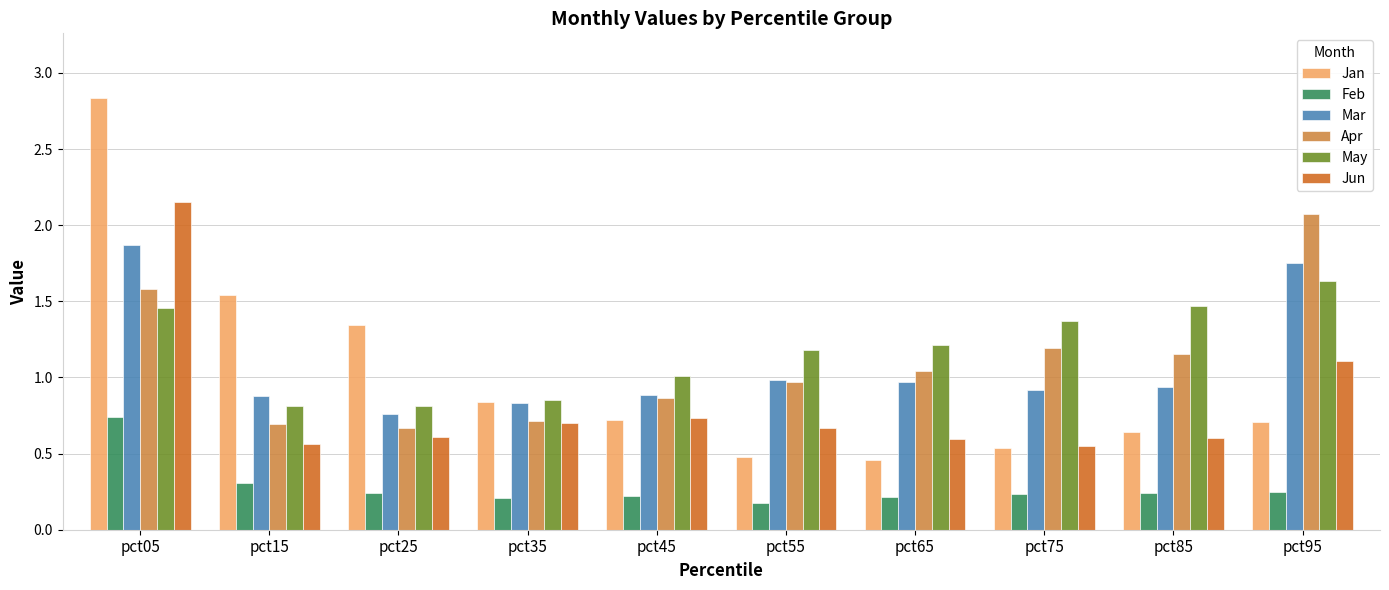

Which series has the largest total across all categories?

May